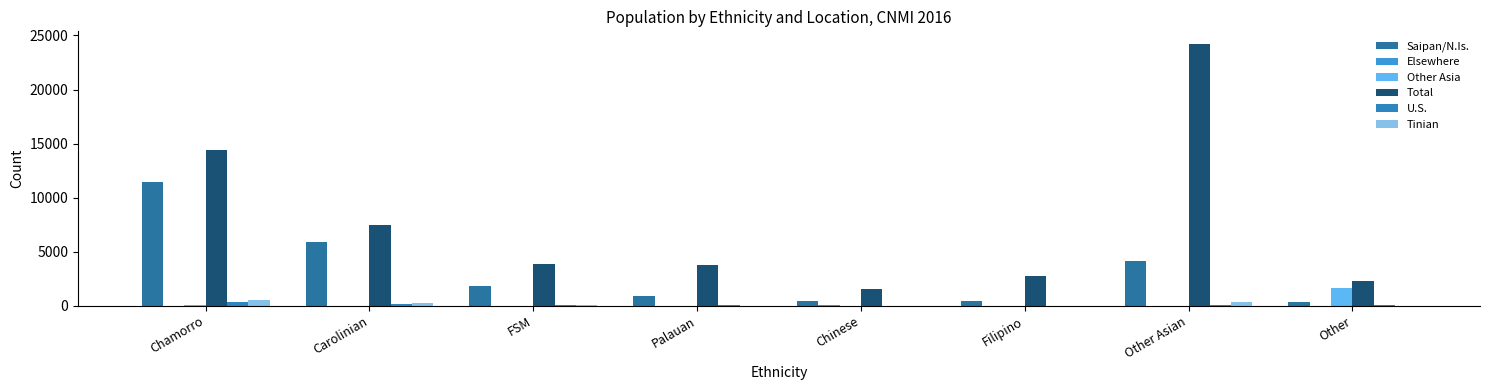

How many groups of bars are there?

8